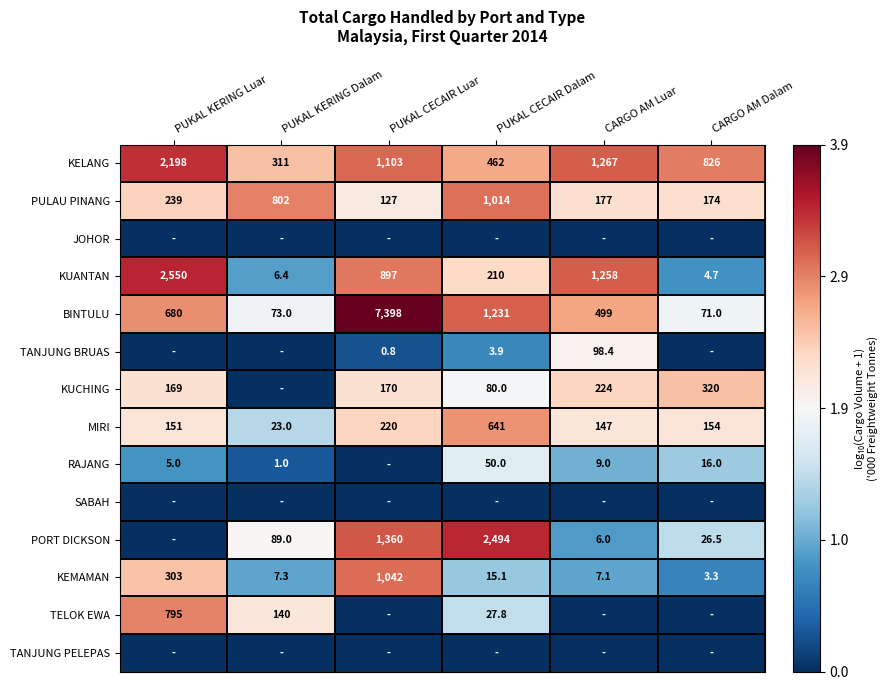

True or false: TELOK EWA has a value of 6.8 at PUKAL CECAIR Dalam.

False